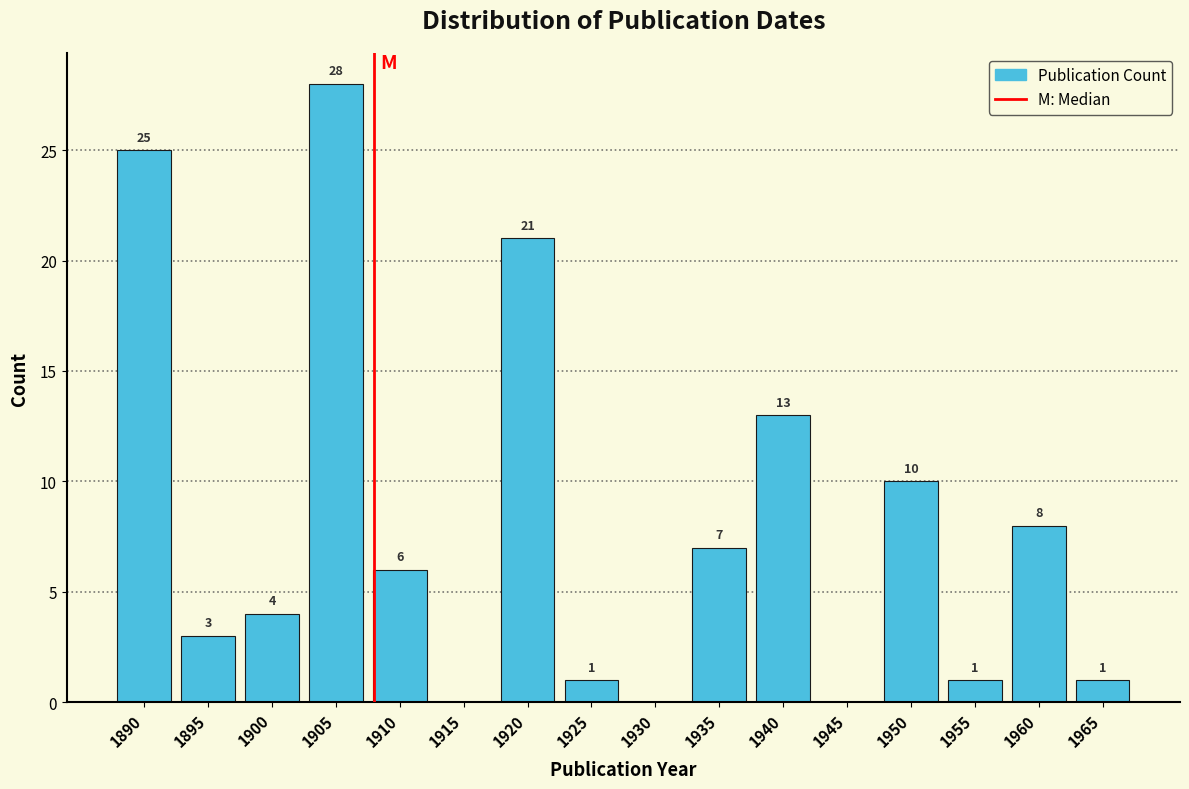

Reading left to right, extract all data points from this chart.

1890=25	1895=3	1900=4	1905=28	1910=6	1915=0	1920=21	1925=1	1930=0	1935=7	1940=13	1945=0	1950=10	1955=1	1960=8	1965=1